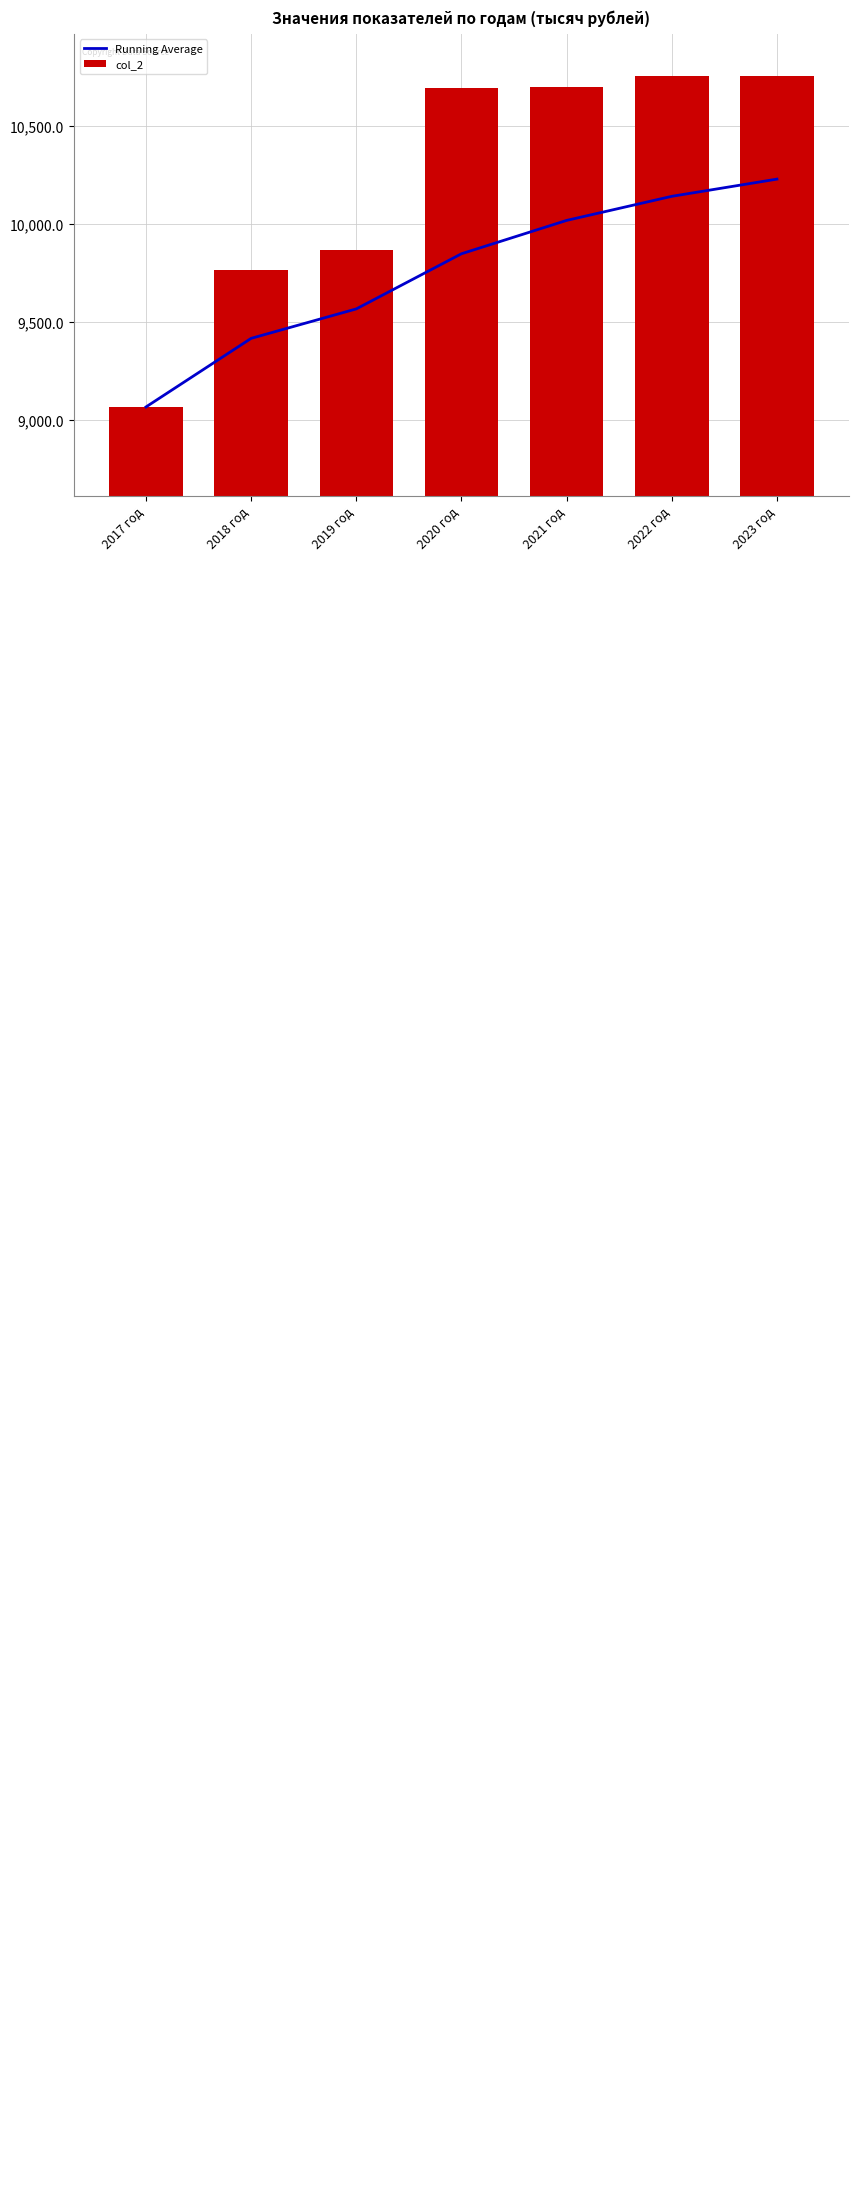

What are all the series names shown in the legend?

Running Average, col_2